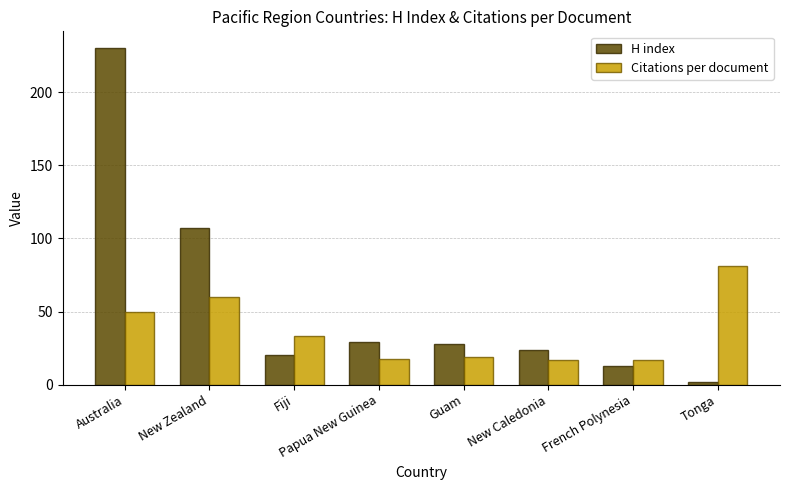

What position from the left is Tonga?

8